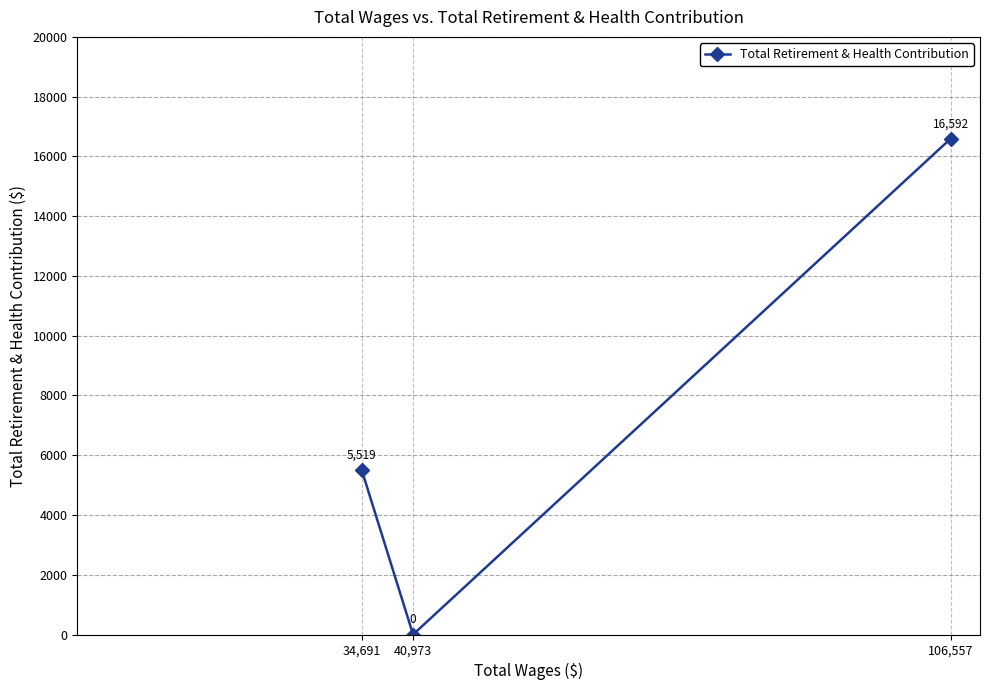

What is the greatest value displayed?

16592